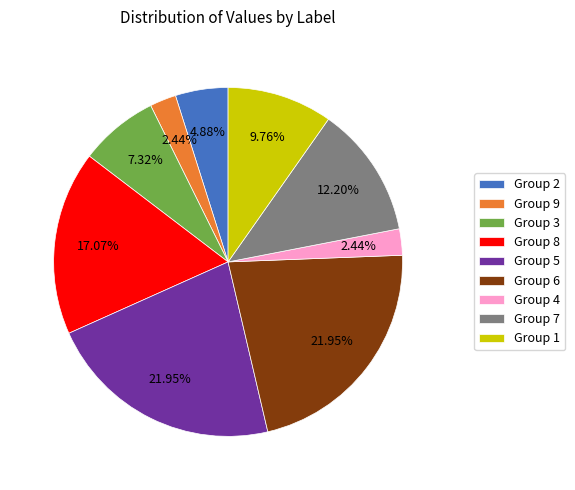

Is there any slice that represents more than half of the pie?

No